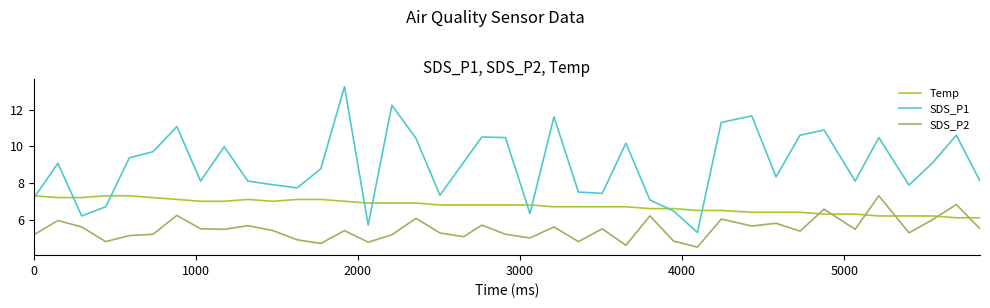

What is the minimum value for SDS_P1?

5.3